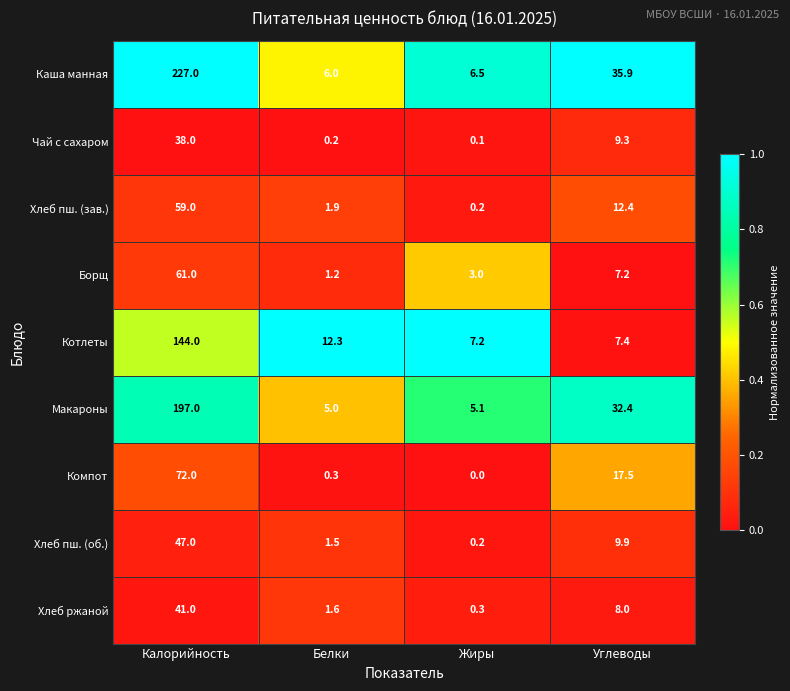

How many distinct data groups are displayed?

9